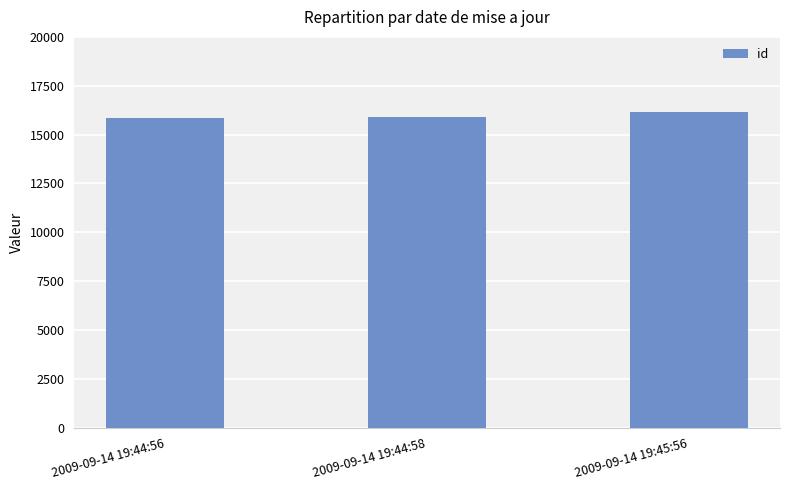

What position from the left is 2009-09-14 19:45:56?

3